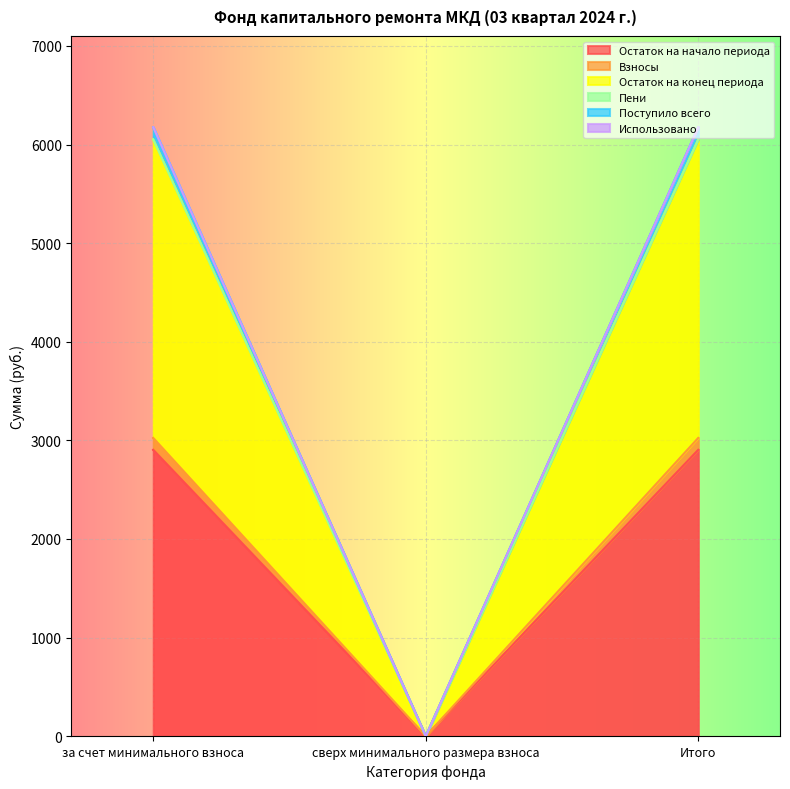

Where does the Взносы series first go above 3024?

за счет минимального взноса